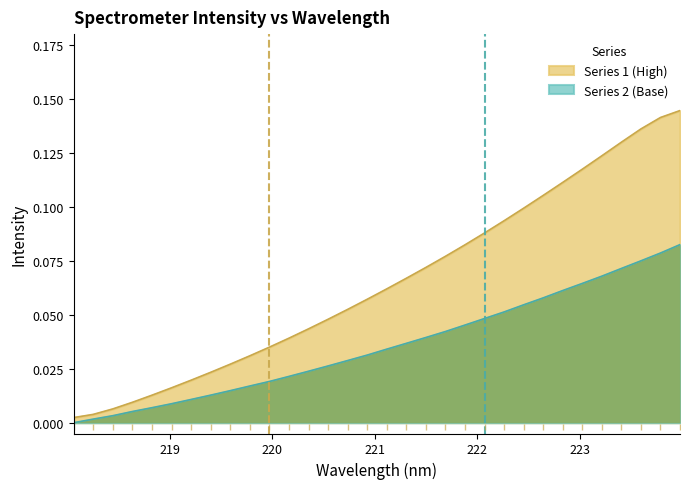

List the series in order of their overall mean, highest first.

Series 1 (High), Series 2 (Base)